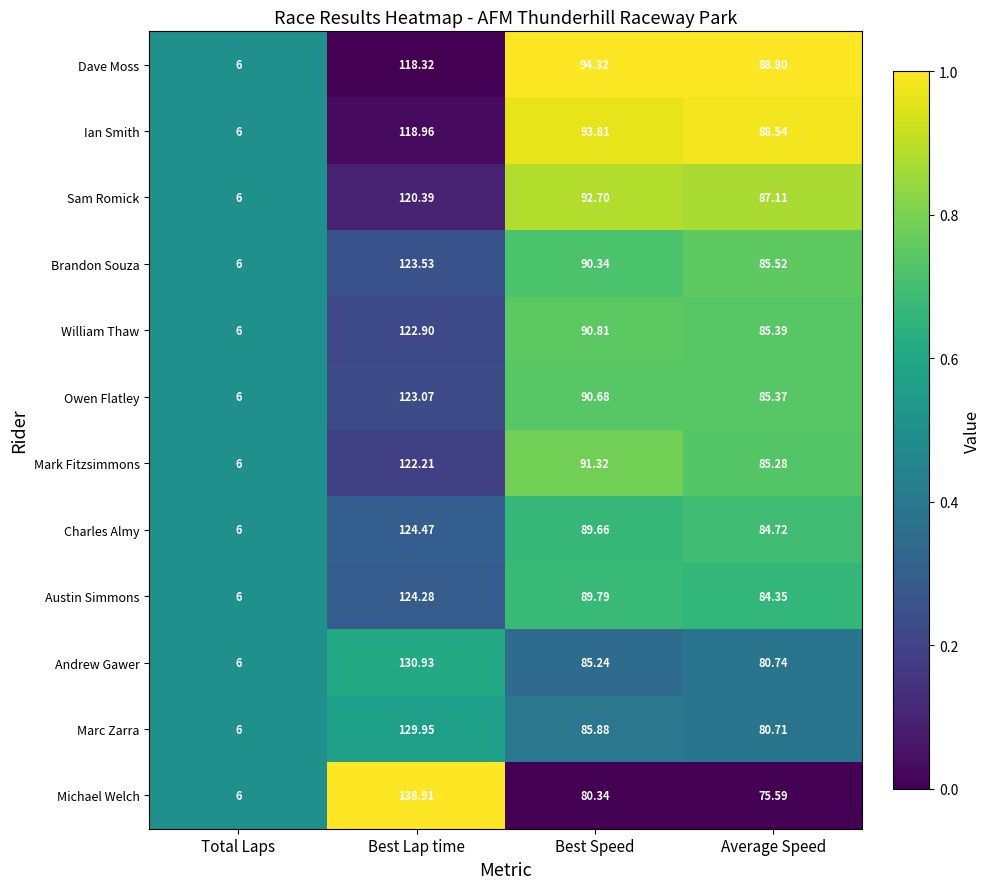

Where does the Marc Zarra series first go above 85?

Best Lap time